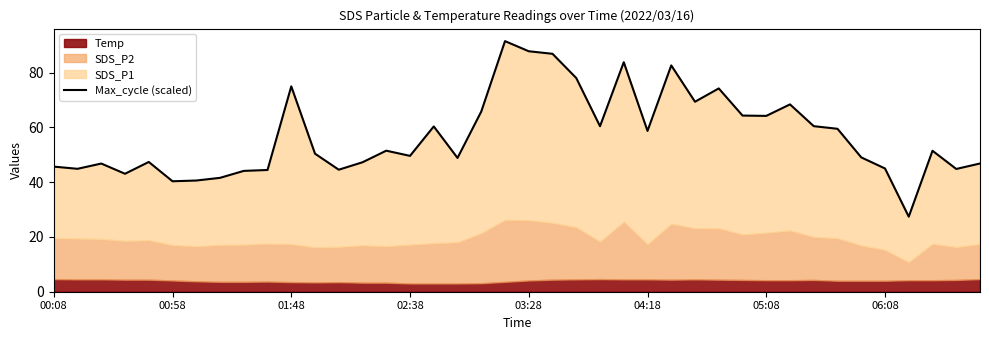

Reading left to right, what are all the values shown in this chart?

45.7	44.9	46.8	43.1	47.4	40.3	40.6	41.6	44.1	44.5	75.0	50.4	44.6	47.3	51.5	49.6	60.3	48.9	65.8	91.5	87.8	86.9	78.0	60.4	83.8	58.7	82.6	69.4	74.2	64.3	64.2	68.4	60.5	59.5	49.0	45.0	27.4	51.5	44.8	46.8